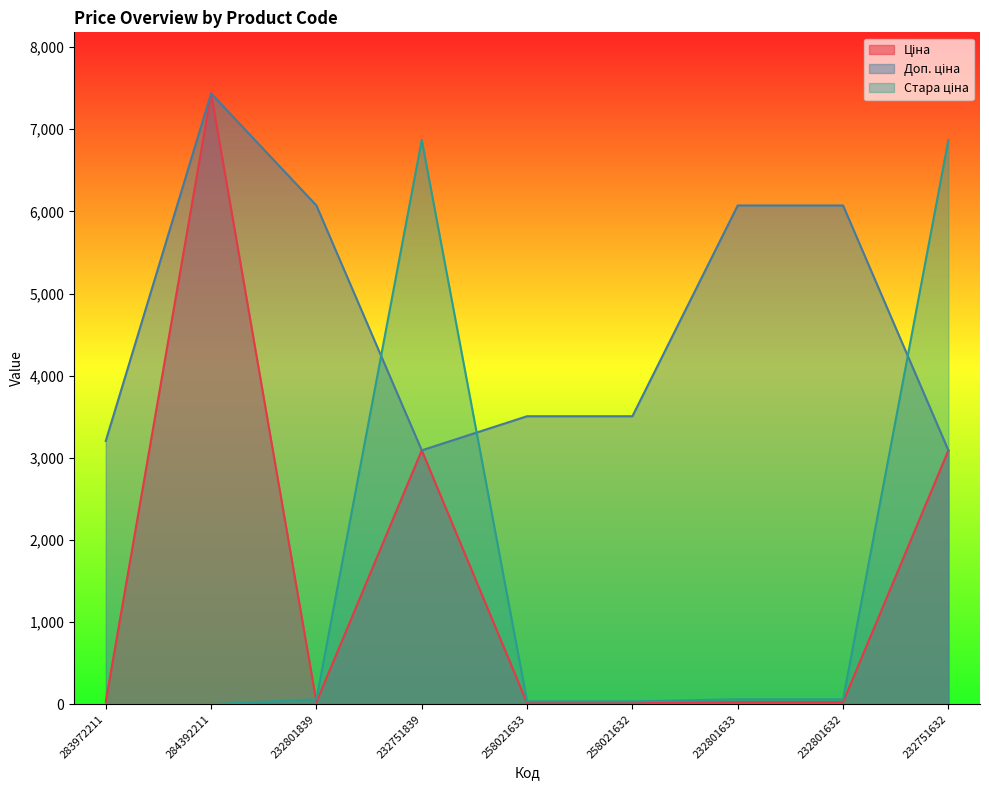

What is the difference between the maximum and minimum values in the Стара ціна series?

6869.4